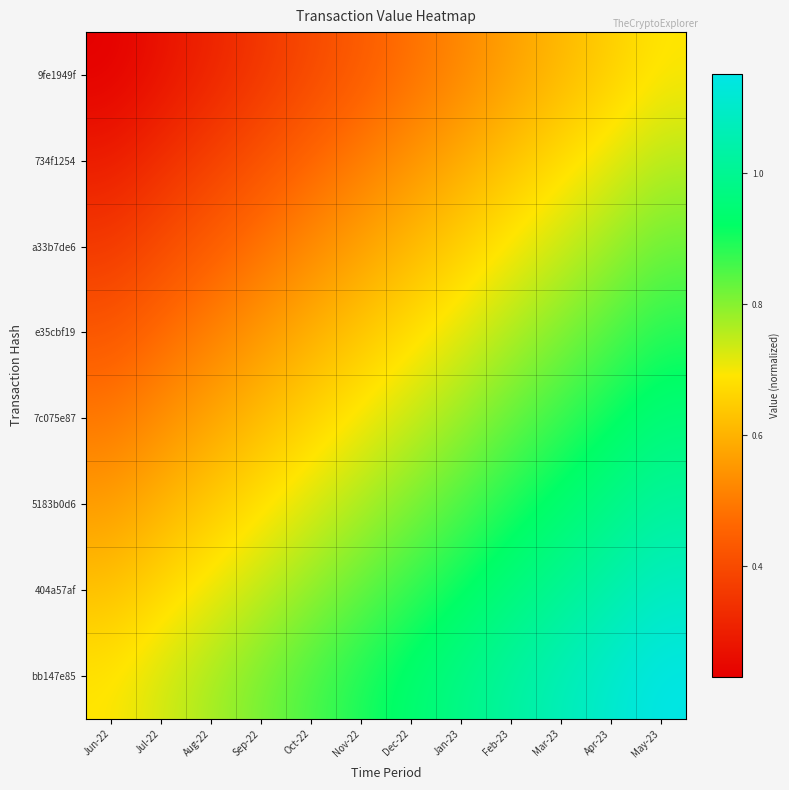

Reading left to right, transcribe all the data shown in this chart.

9fe1949f: Jun-22=0.2	Jul-22=0.3	Aug-22=0.3	Sep-22=0.4	Oct-22=0.4	Nov-22=0.4	Dec-22=0.5	Jan-23=0.5	Feb-23=0.6	Mar-23=0.6	Apr-23=0.6	May-23=0.7
734f1254: Jun-22=0.3	Jul-22=0.3	Aug-22=0.4	Sep-22=0.4	Oct-22=0.5	Nov-22=0.5	Dec-22=0.5	Jan-23=0.6	Feb-23=0.6	Mar-23=0.7	Apr-23=0.7	May-23=0.8
a33b7de6: Jun-22=0.4	Jul-22=0.4	Aug-22=0.4	Sep-22=0.5	Oct-22=0.5	Nov-22=0.6	Dec-22=0.6	Jan-23=0.7	Feb-23=0.7	Mar-23=0.7	Apr-23=0.8	May-23=0.8
e35cbf19: Jun-22=0.4	Jul-22=0.5	Aug-22=0.5	Sep-22=0.6	Oct-22=0.6	Nov-22=0.6	Dec-22=0.7	Jan-23=0.7	Feb-23=0.8	Mar-23=0.8	Apr-23=0.8	May-23=0.9
7c075e87: Jun-22=0.5	Jul-22=0.5	Aug-22=0.6	Sep-22=0.6	Oct-22=0.7	Nov-22=0.7	Dec-22=0.7	Jan-23=0.8	Feb-23=0.8	Mar-23=0.9	Apr-23=0.9	May-23=1.0
5183b0d6: Jun-22=0.6	Jul-22=0.6	Aug-22=0.6	Sep-22=0.7	Oct-22=0.7	Nov-22=0.8	Dec-22=0.8	Jan-23=0.9	Feb-23=0.9	Mar-23=0.9	Apr-23=1.0	May-23=1.0
404a57af: Jun-22=0.6	Jul-22=0.7	Aug-22=0.7	Sep-22=0.7	Oct-22=0.8	Nov-22=0.8	Dec-22=0.9	Jan-23=0.9	Feb-23=1.0	Mar-23=1.0	Apr-23=1.0	May-23=1.1
bb147e85: Jun-22=0.7	Jul-22=0.7	Aug-22=0.8	Sep-22=0.8	Oct-22=0.9	Nov-22=0.9	Dec-22=0.9	Jan-23=1.0	Feb-23=1.0	Mar-23=1.1	Apr-23=1.1	May-23=1.2